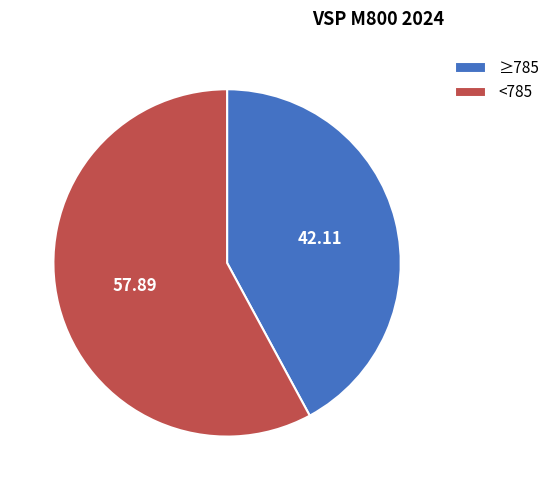

Rank the categories by value from lowest to highest.

≥785, <785